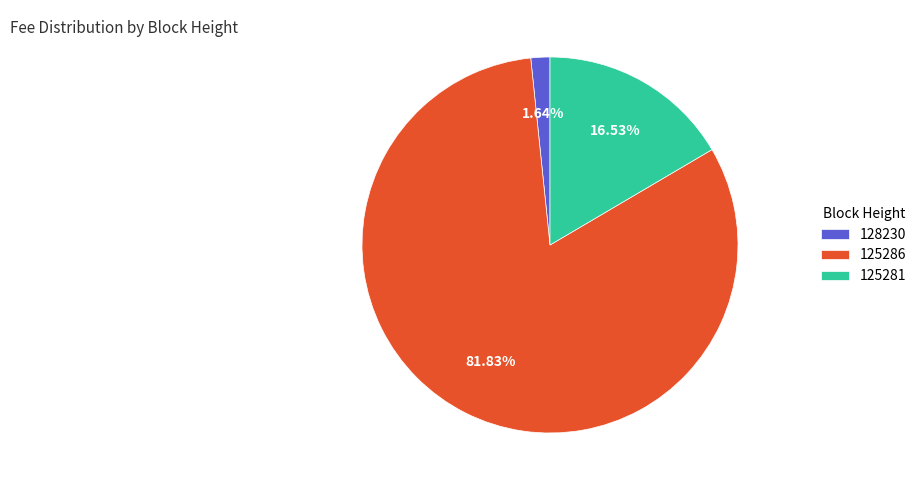

Count the number of slices in the pie.

3